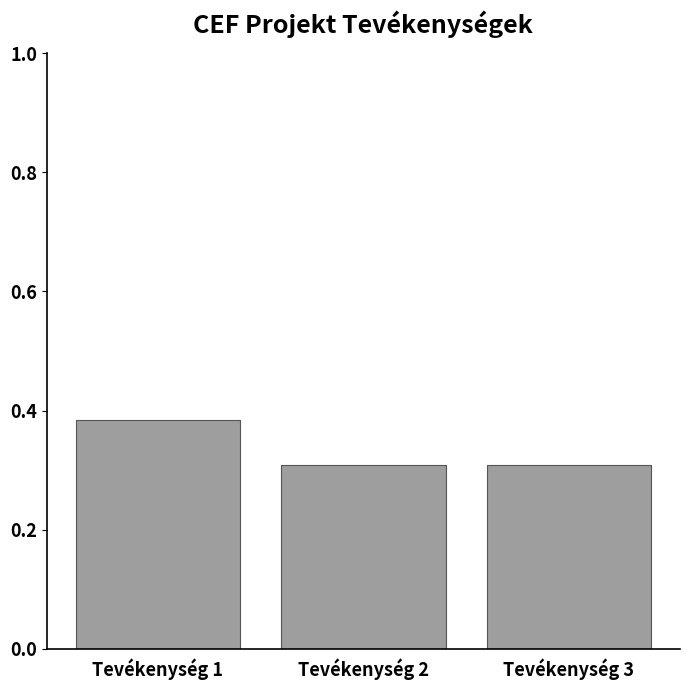

Read the value at Tevékenység 2.

0.3